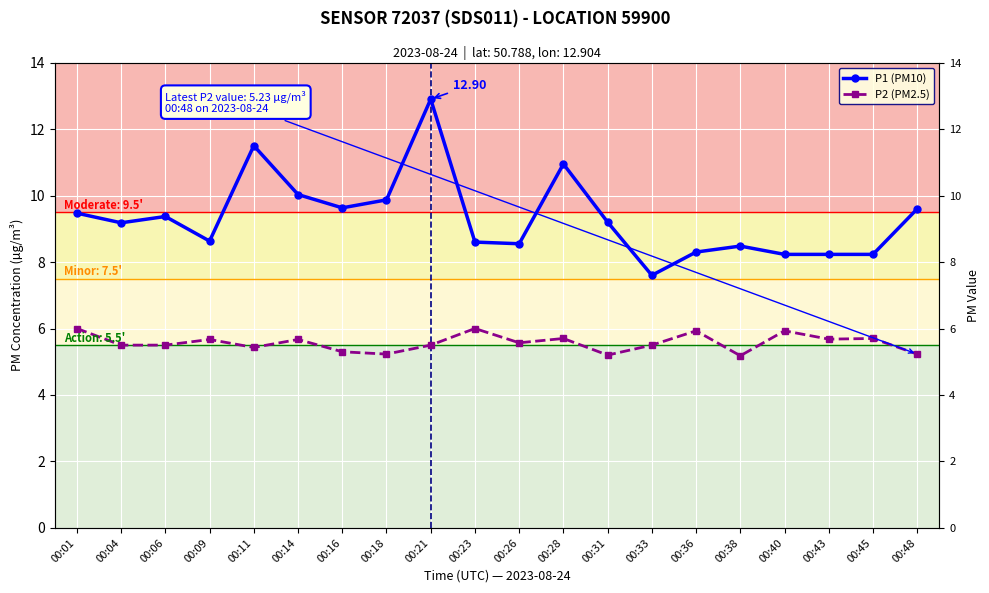

The P1 (PM10) series shows 4.8 at 00:43. True or false?

False